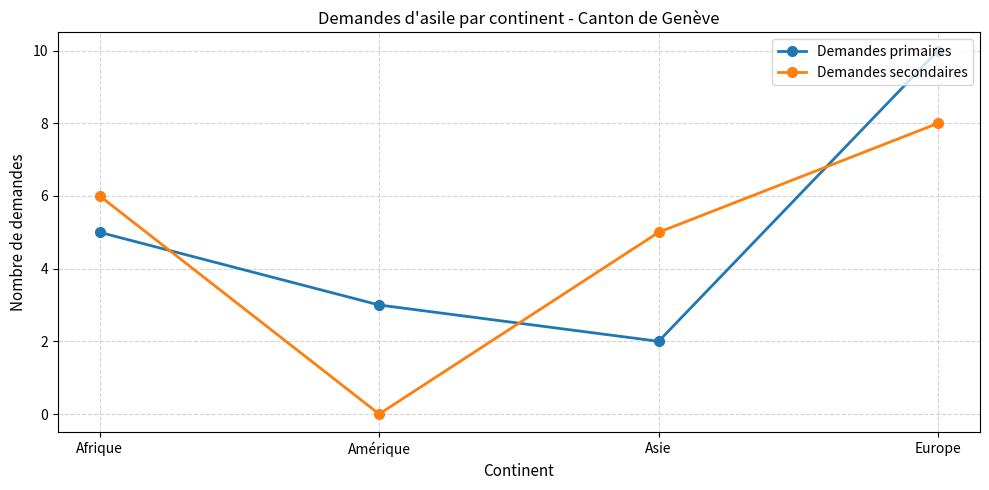

List the series in order of their peak value, lowest first.

Demandes secondaires, Demandes primaires